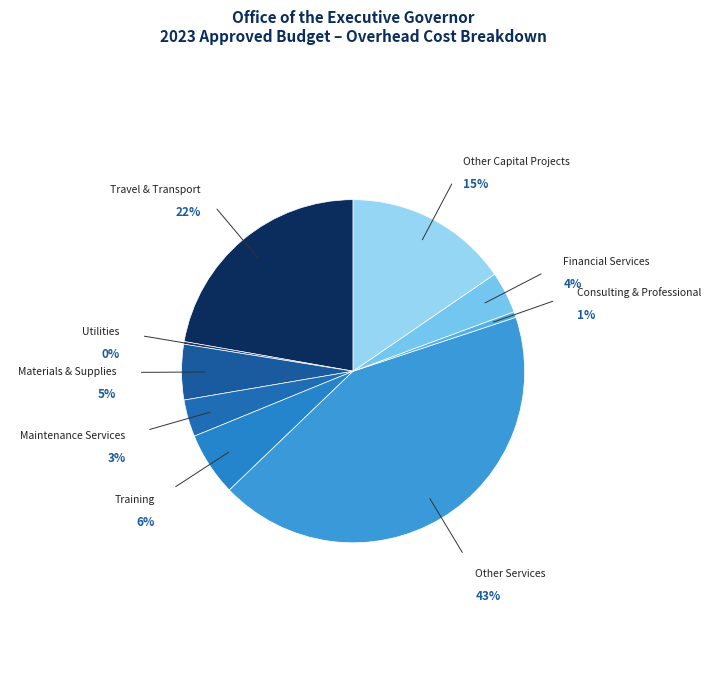

Does any single category account for the majority?

No